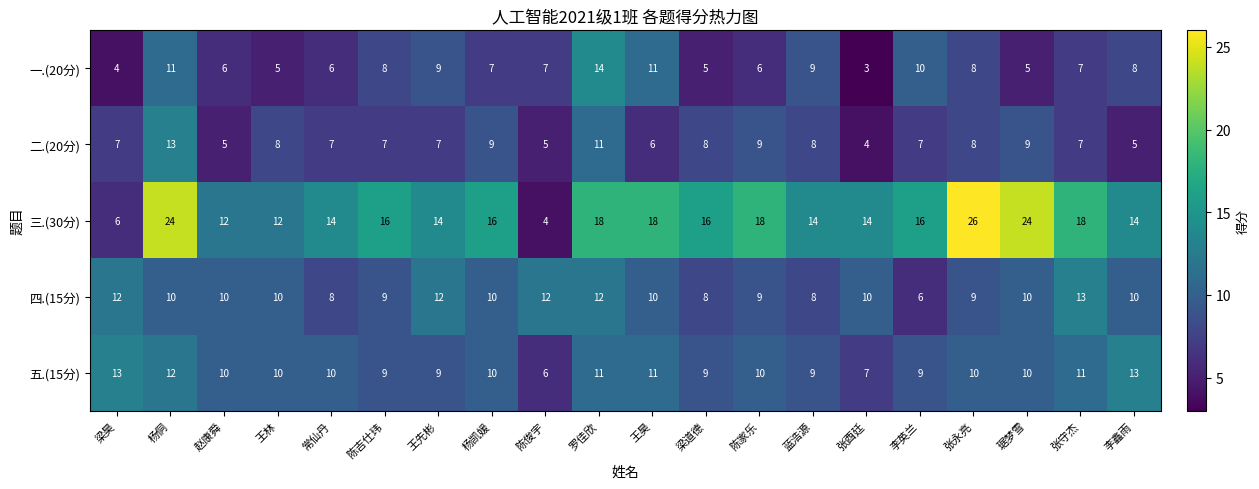

At which category is the sum across all series the highest?

杨侗